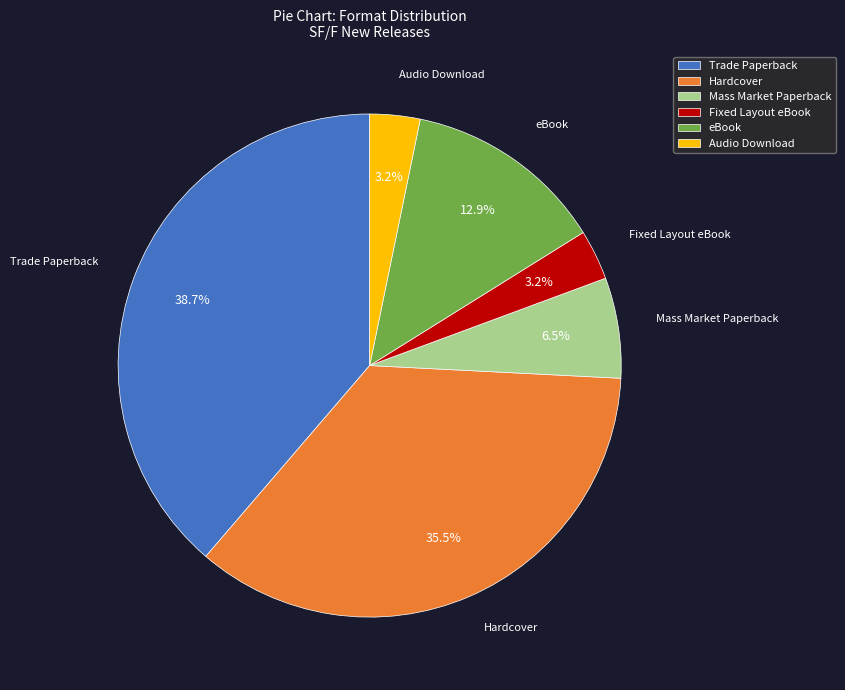

What is the largest slice in the pie chart?

Trade Paperback